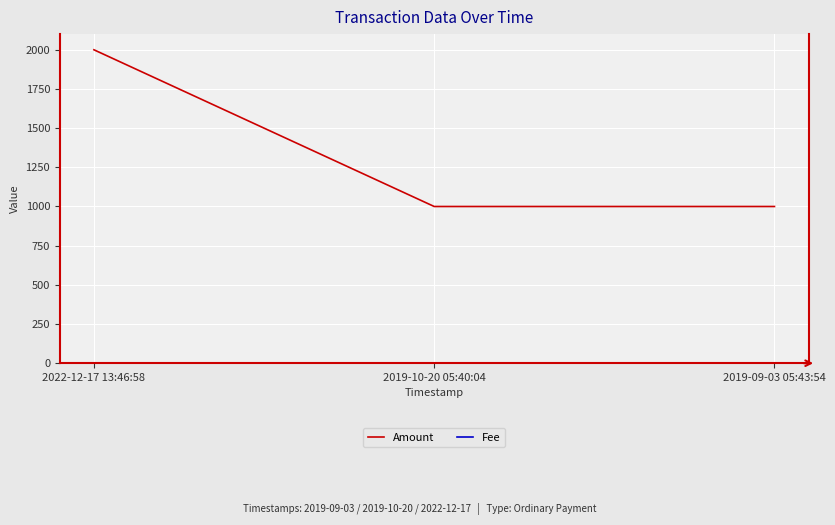

True or false: Amount has a value of 1000.0 at 2019-10-20 05:40:04.

True